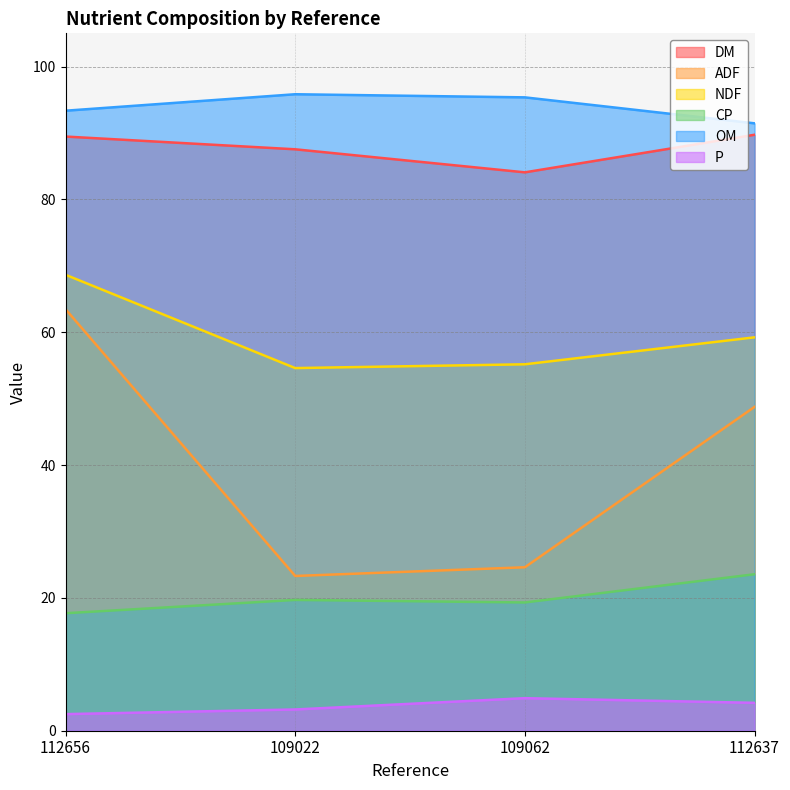

Reading right to left, what are all the values shown in this chart?

DM: 112637=89.7	109062=84.1	109022=87.5	112656=89.5
ADF: 112637=48.8	109062=24.6	109022=23.3	112656=63.5
NDF: 112637=59.2	109062=55.2	109022=54.6	112656=68.7
CP: 112637=23.6	109062=19.3	109022=19.7	112656=17.7
OM: 112637=91.5	109062=95.4	109022=95.8	112656=93.3
P: 112637=4.2	109062=4.9	109022=3.2	112656=2.5